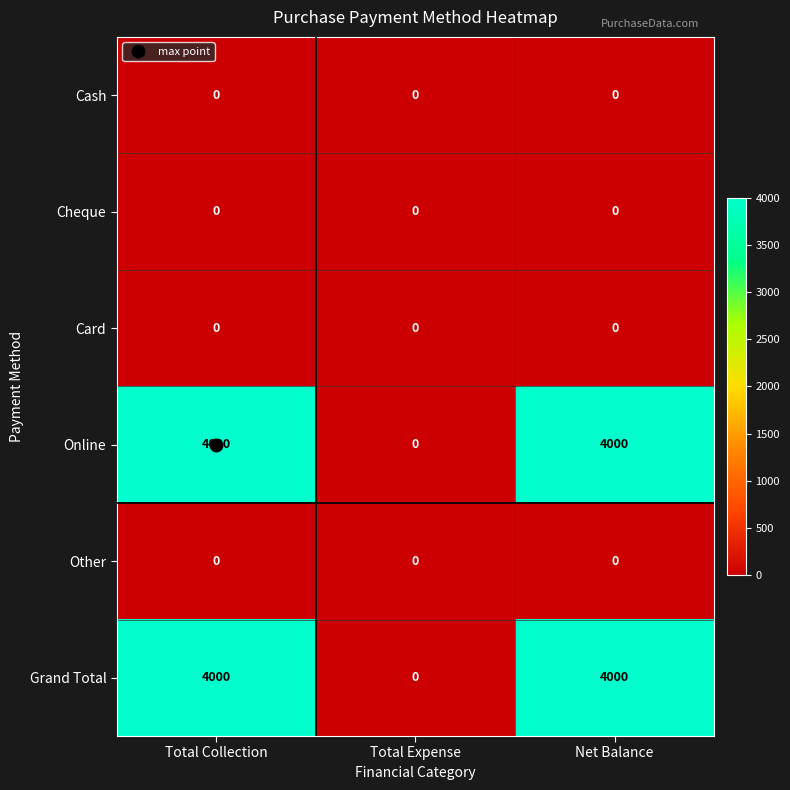

What is the spread (max minus min) of values at Total Collection?

4000